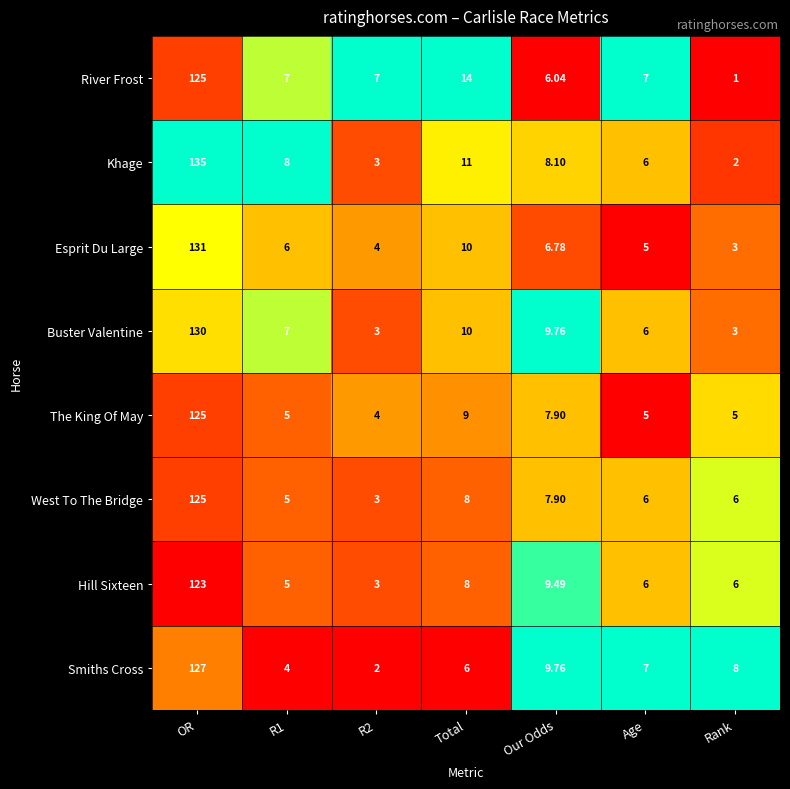

Where is The King Of May nearest to the value 64?

Total